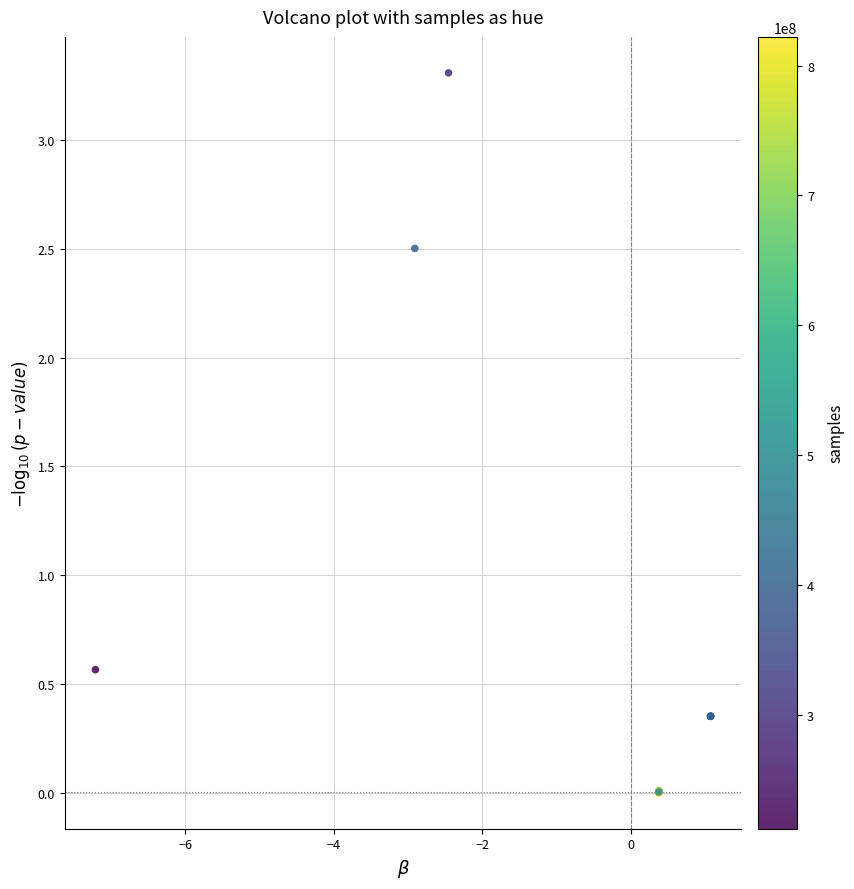

What Y value in the scatter plot is closest to 1?

0.6